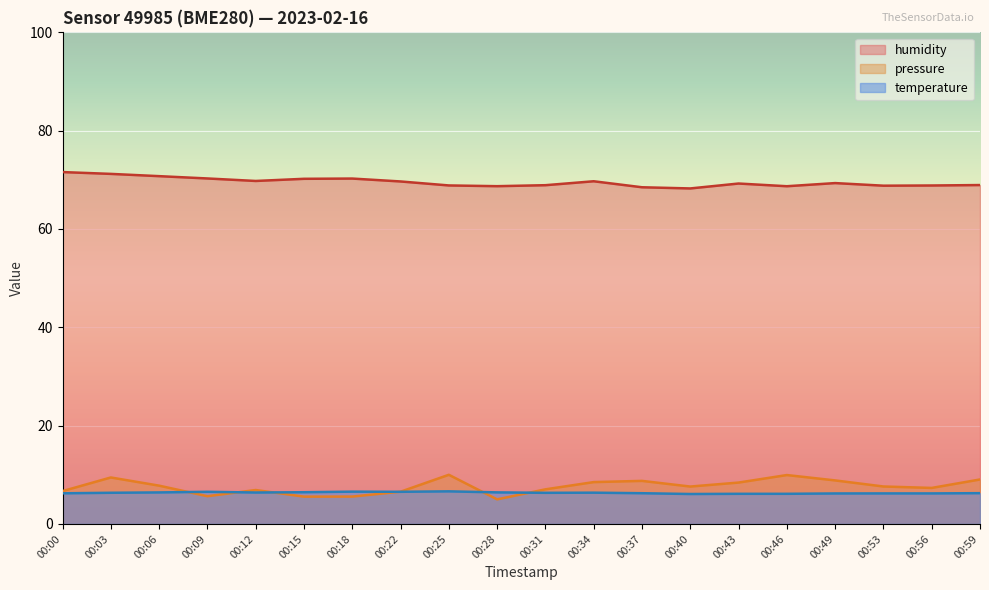

What is the difference between the maximum and minimum values in the temperature series?

0.5